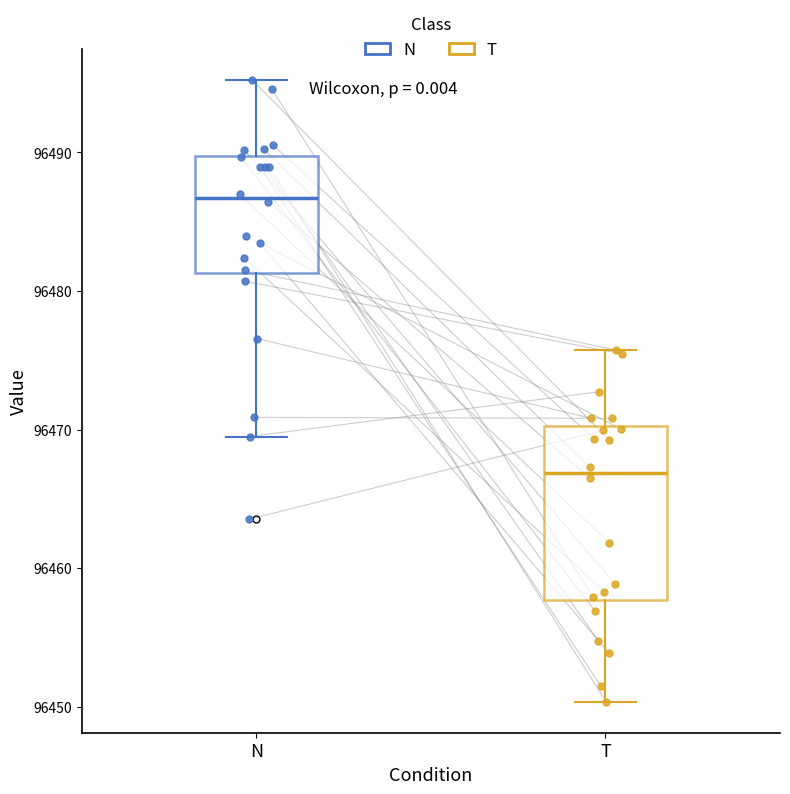

Reading left to right, read every box against the y-axis: the position of its median line, the range the box covers, and the ends of its whiskers. The values are not printed on the chart, so give them approximately, as read against the axis.

N: median 96487, box 96481 to 96490, whiskers 96470 to 96495
T: median 96467, box 96458 to 96470, whiskers 96450 to 96476